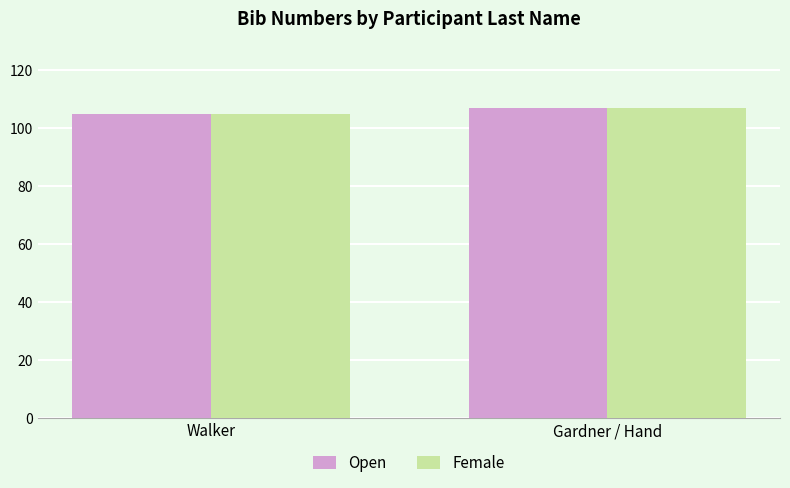

What is the average value of the Open series?

106